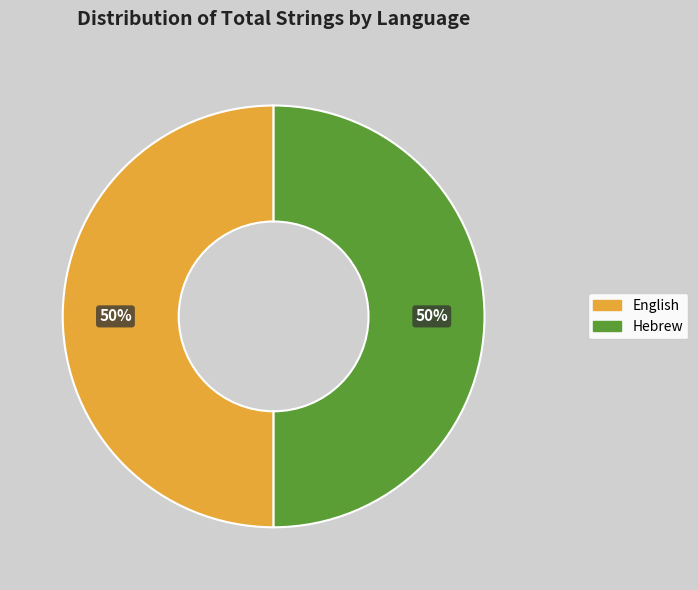

Is it true that Hebrew is 43% of the pie?

False